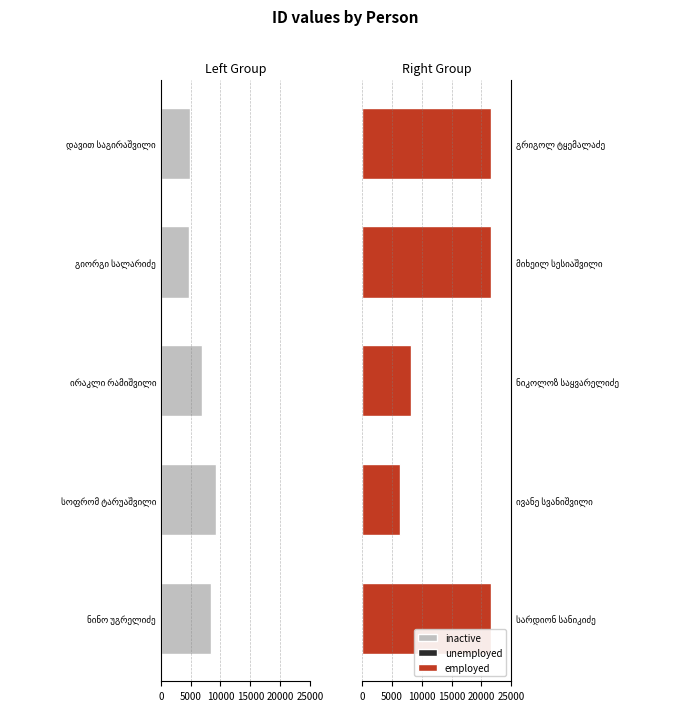

Which series has the widest spread of values?

employed